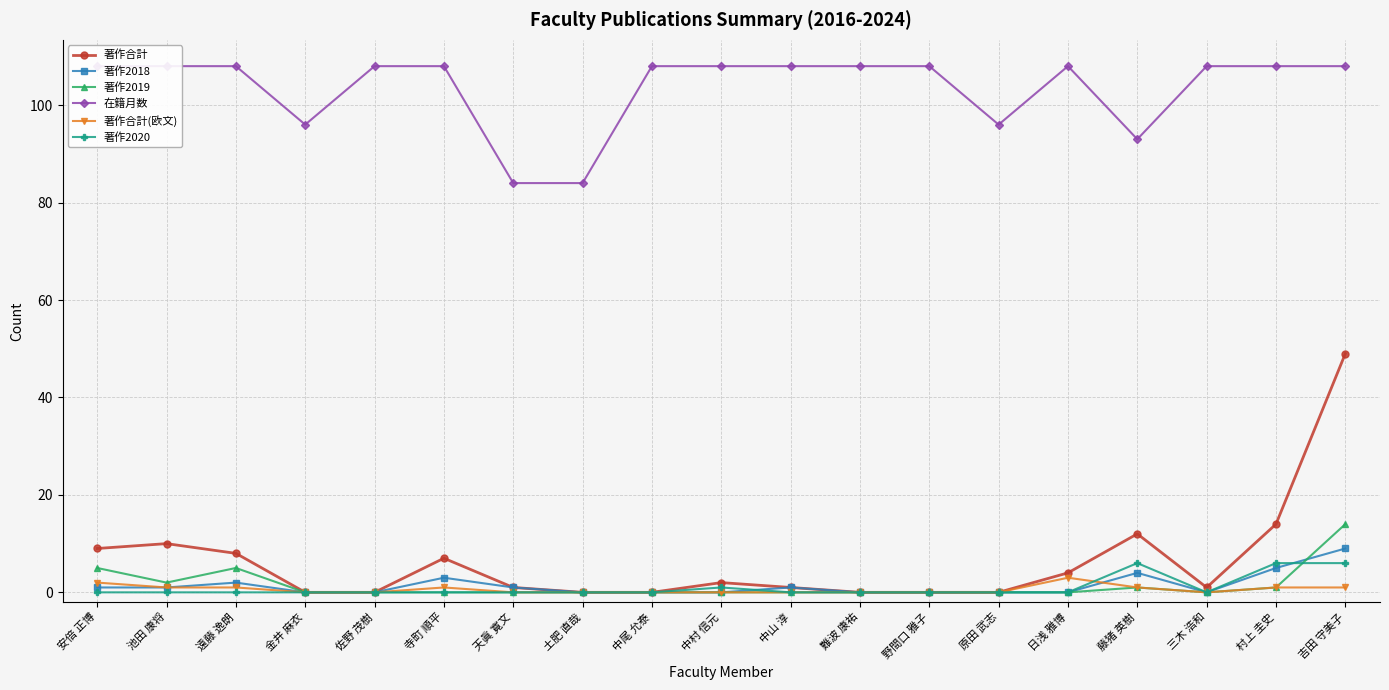

What position from the left is 日浅 雅博?

15